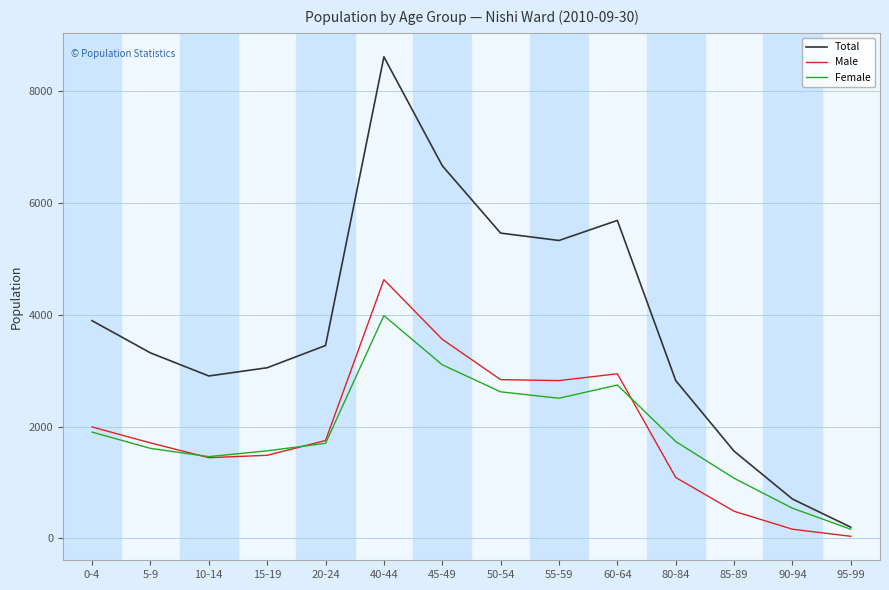

Which series has the largest total across all categories?

Total